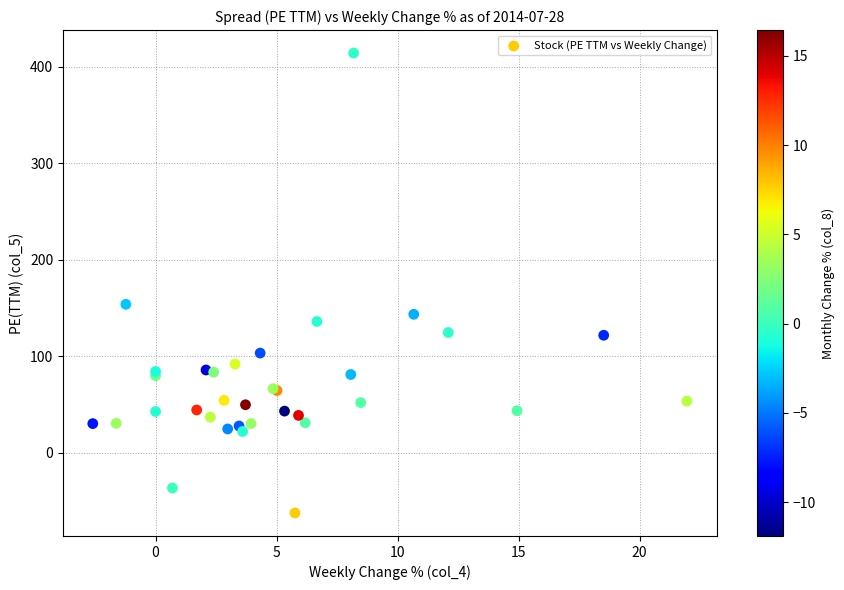

What Y value in the scatter plot is closest to 176?

154.0